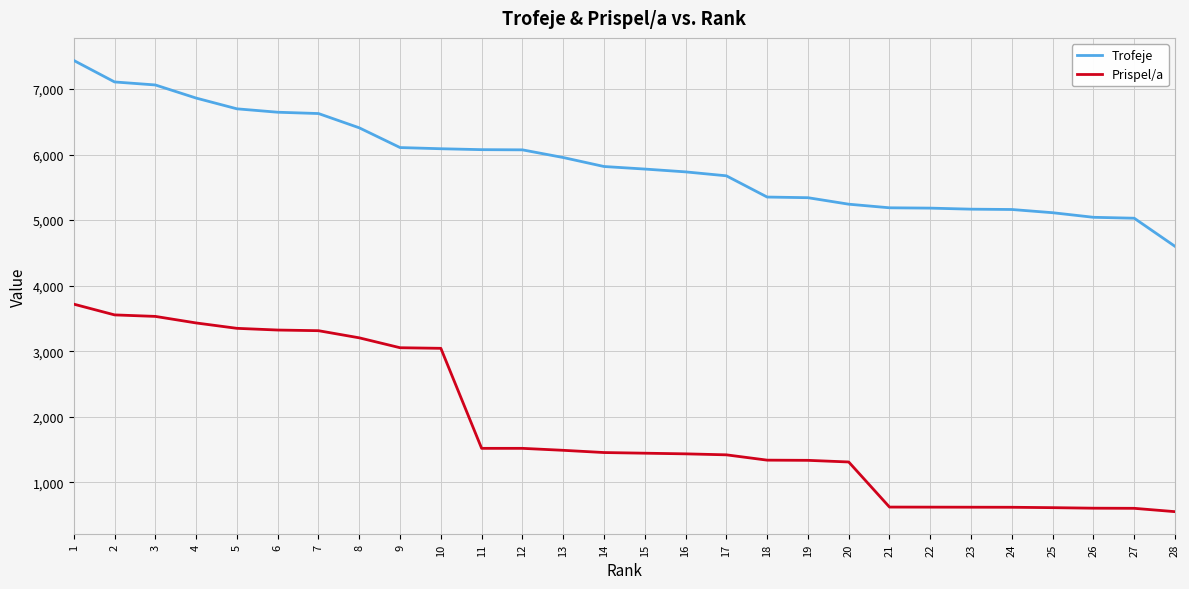

At 27, list the series in order from largest to smallest.

Trofeje, Prispel/a